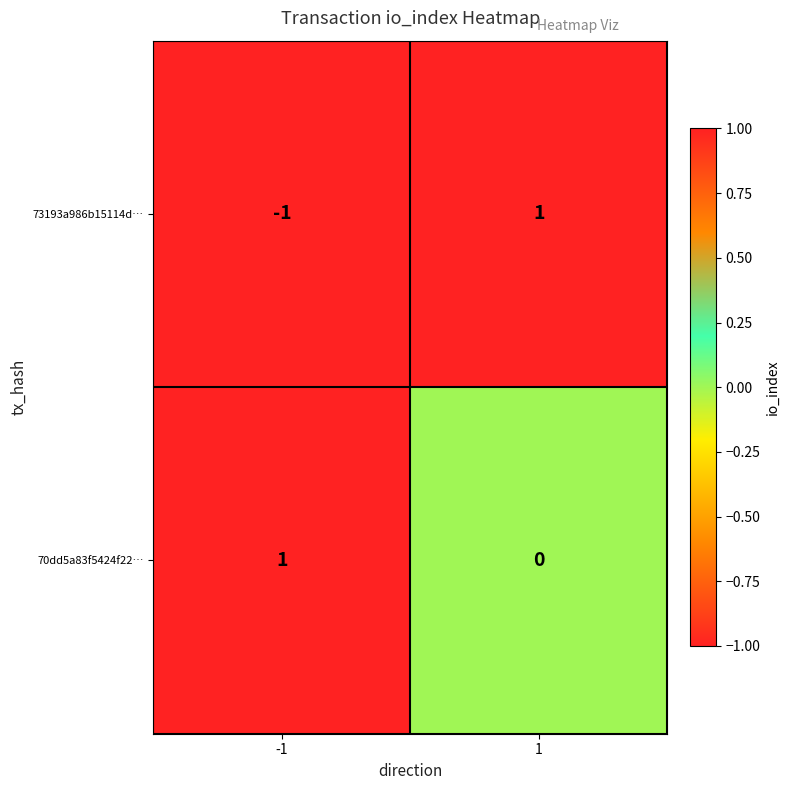

List the series in order of their overall mean, highest first.

70dd5a83f5424f22…, 73193a986b15114d…